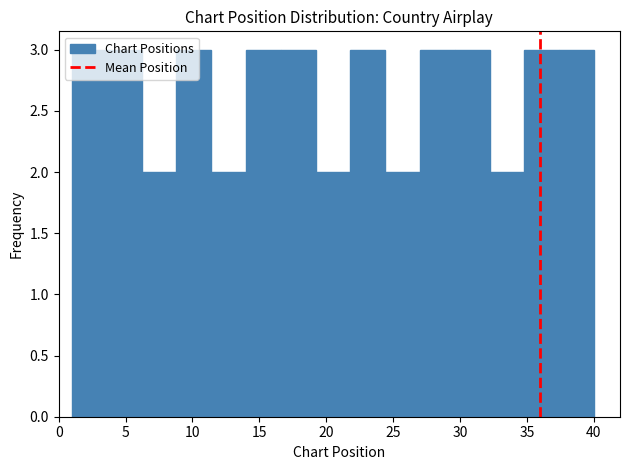

Reading left to right, transcribe this chart: for each bar, give the range it covers on the x-axis and its height. Neither the bar edges nor the heights are printed on the chart, so give them approximately, as read against the axes.

1.0 to 3.6: 3
3.6 to 6.2: 3
6.2 to 8.8: 2
8.8 to 11.4: 3
11.4 to 14.0: 2
14.0 to 16.6: 3
16.6 to 19.2: 3
19.2 to 21.8: 2
21.8 to 24.4: 3
24.4 to 27.0: 2
27.0 to 29.6: 3
29.6 to 32.2: 3
32.2 to 34.8: 2
34.8 to 37.4: 3
37.4 to 40.0: 3